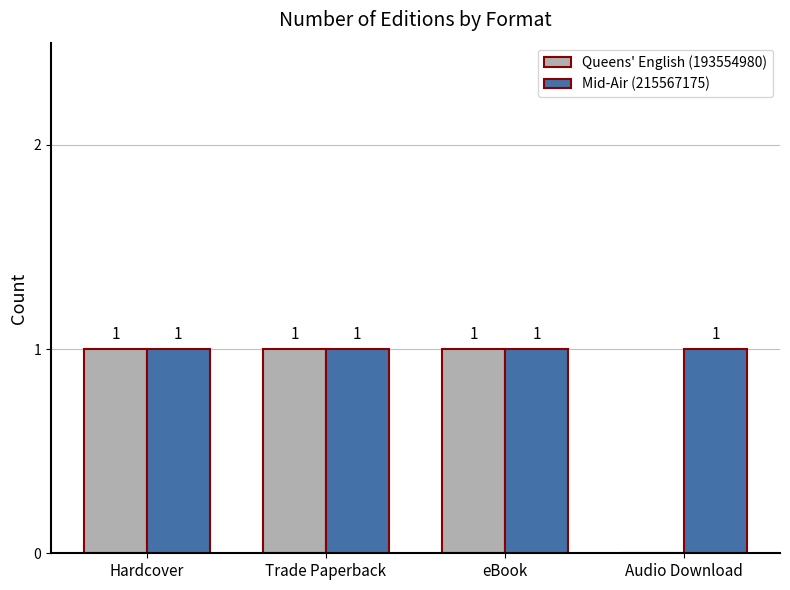

What is the sum of all Mid-Air (215567175) values?

4